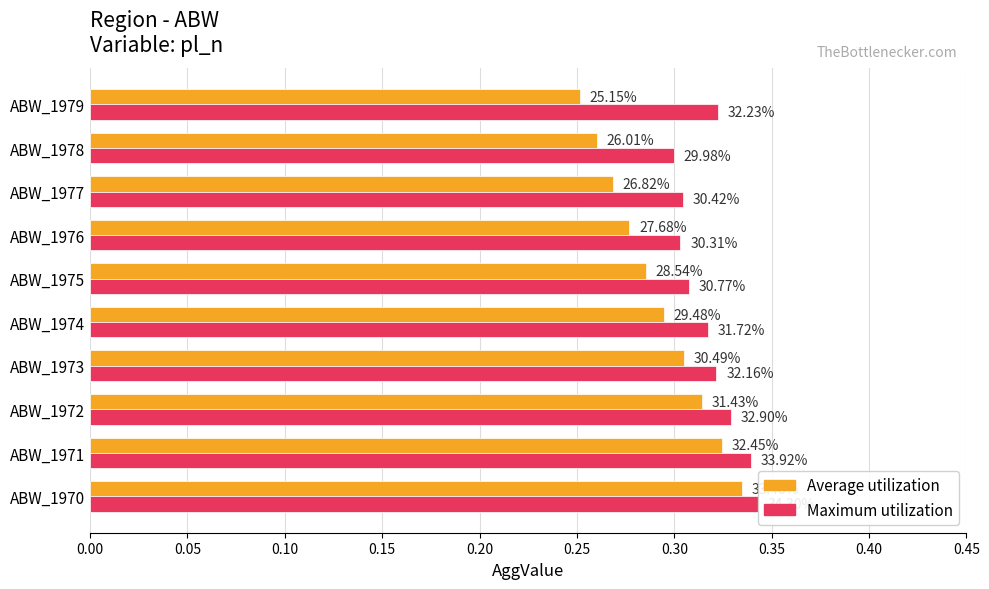

Is it true that Maximum utilization equals 0.4 at ABW_1973?

False